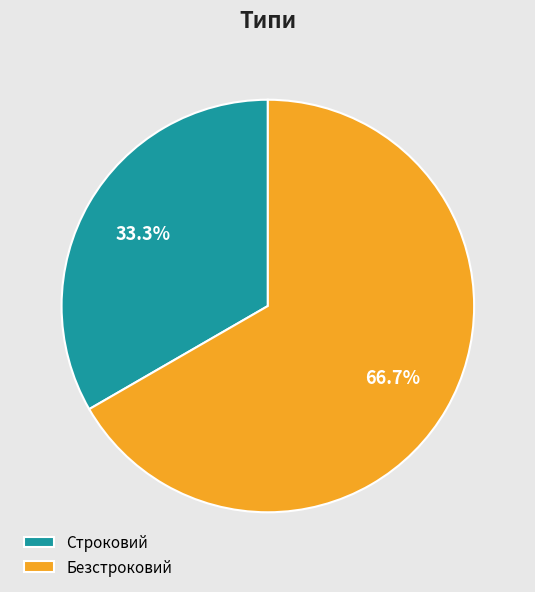

True or false: Строковий accounts for 25% of the total.

False